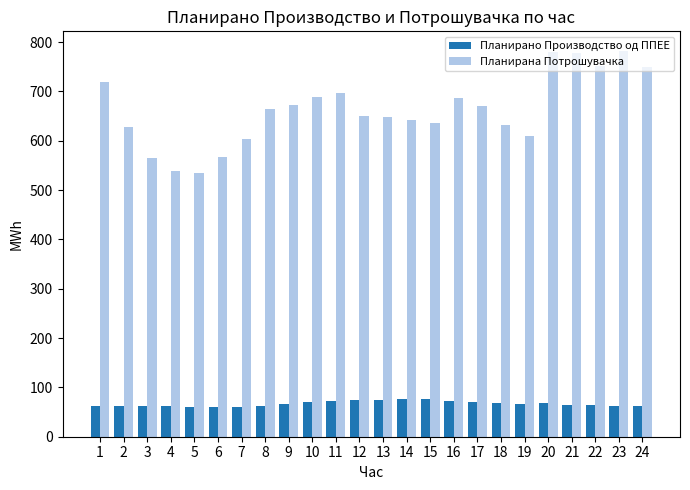

Rank the series by their average value, from lowest to highest.

Планирано Производство од ППЕЕ, Планирана Потрошувачка